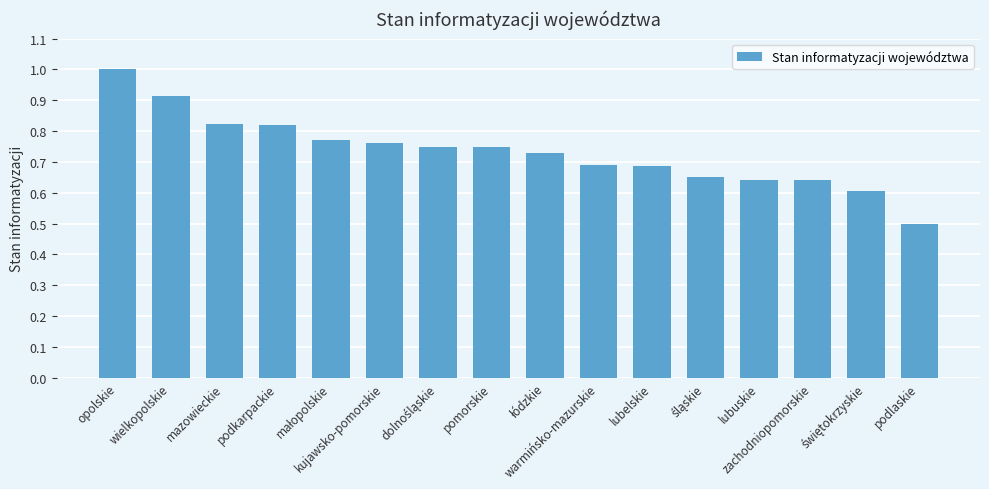

What is the difference between the maximum and second lowest values?

0.4